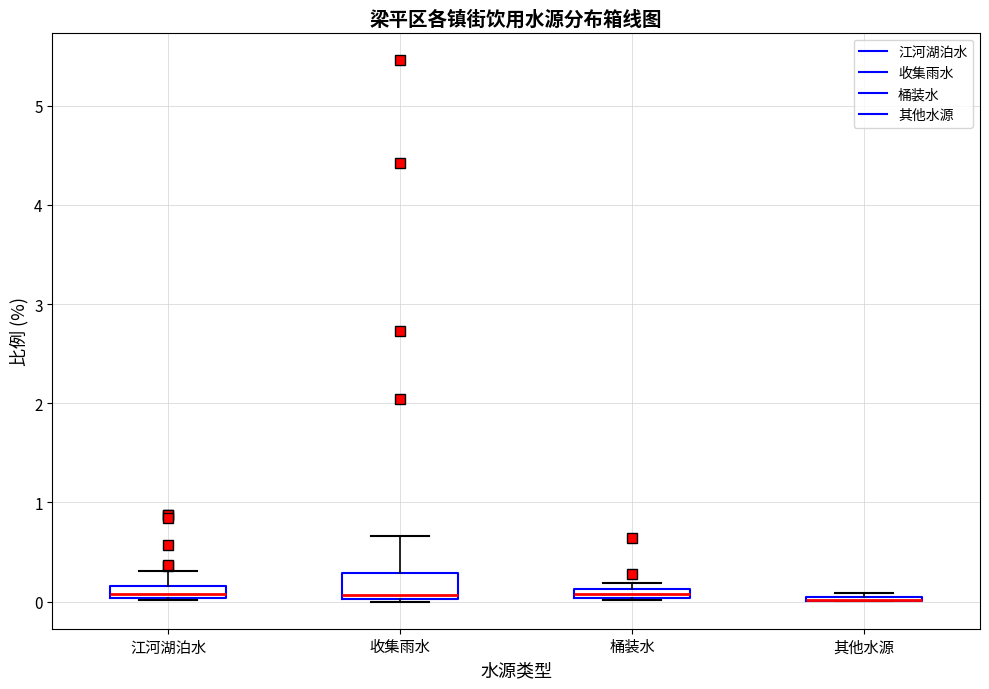

Where does the upper whisker of the box for 江河湖泊水 end on the y-axis? The values are not printed on the chart, so give them approximately, as read against the axis.

0.3